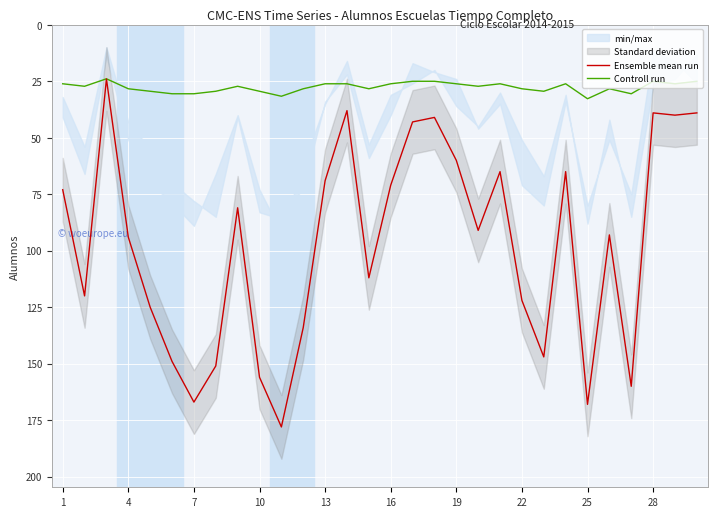

True or false: Ensemble mean run and Controll run intersect in this chart.

False